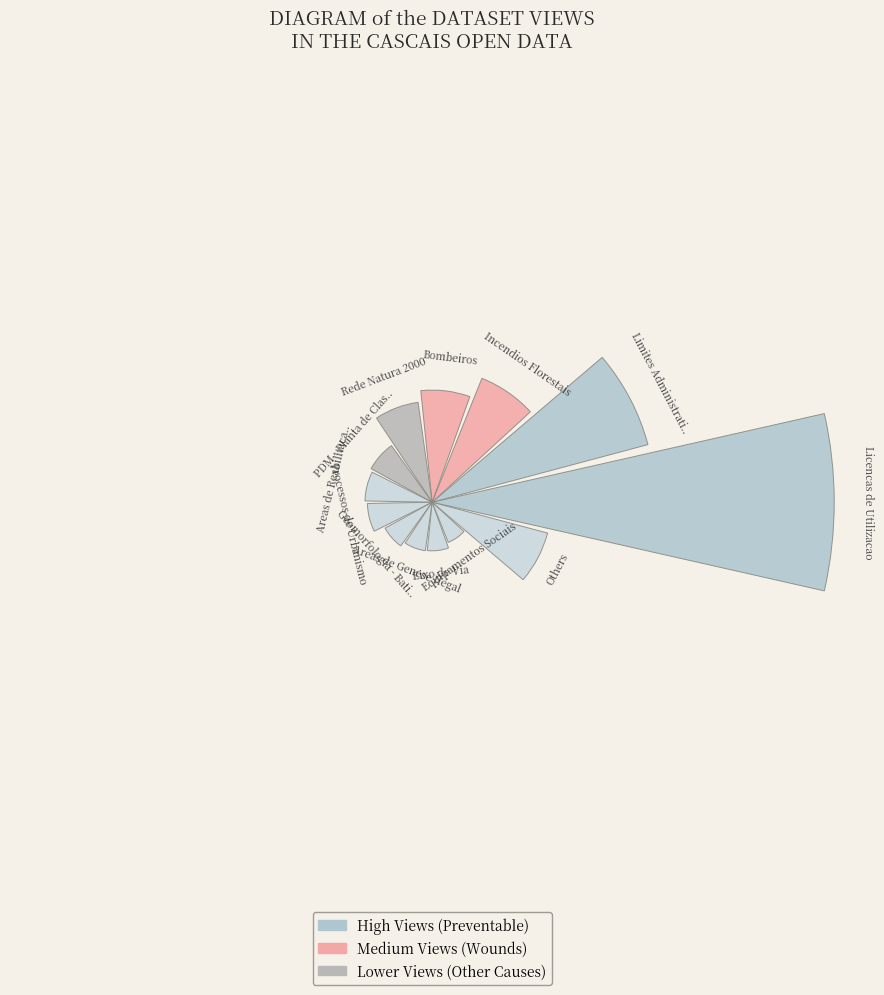

Does the chart contain any negative values?

No